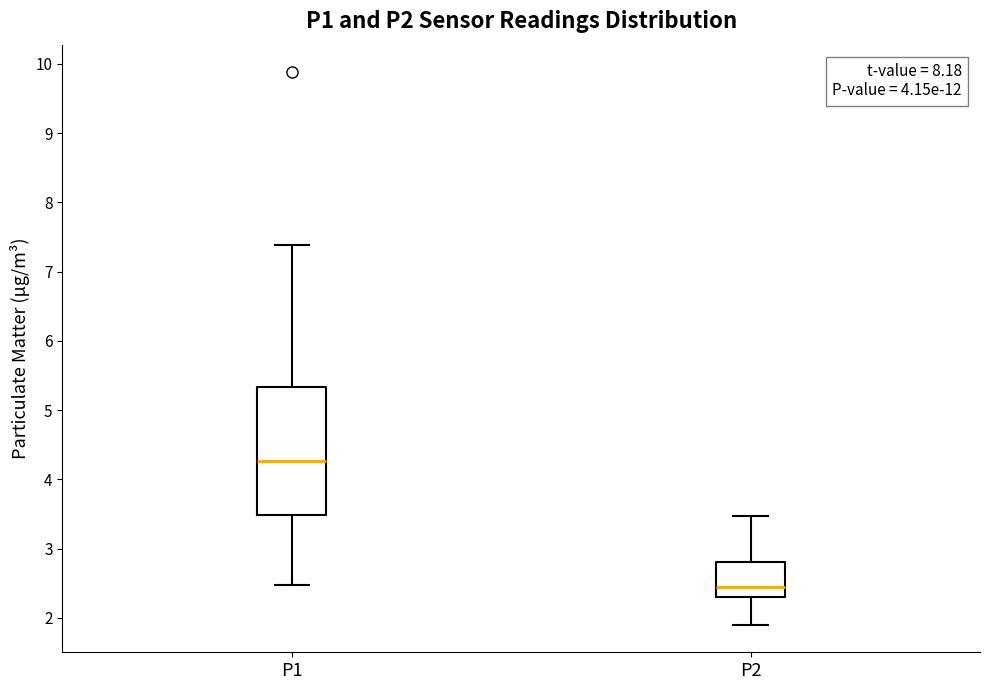

Reading left to right, read every box against the y-axis: the position of its median line, the range the box covers, and the ends of its whiskers. The values are not printed on the chart, so give them approximately, as read against the axis.

P1: median 4.3, box 3.5 to 5.3, whiskers 2.5 to 7.4
P2: median 2.5, box 2.3 to 2.8, whiskers 1.9 to 3.5